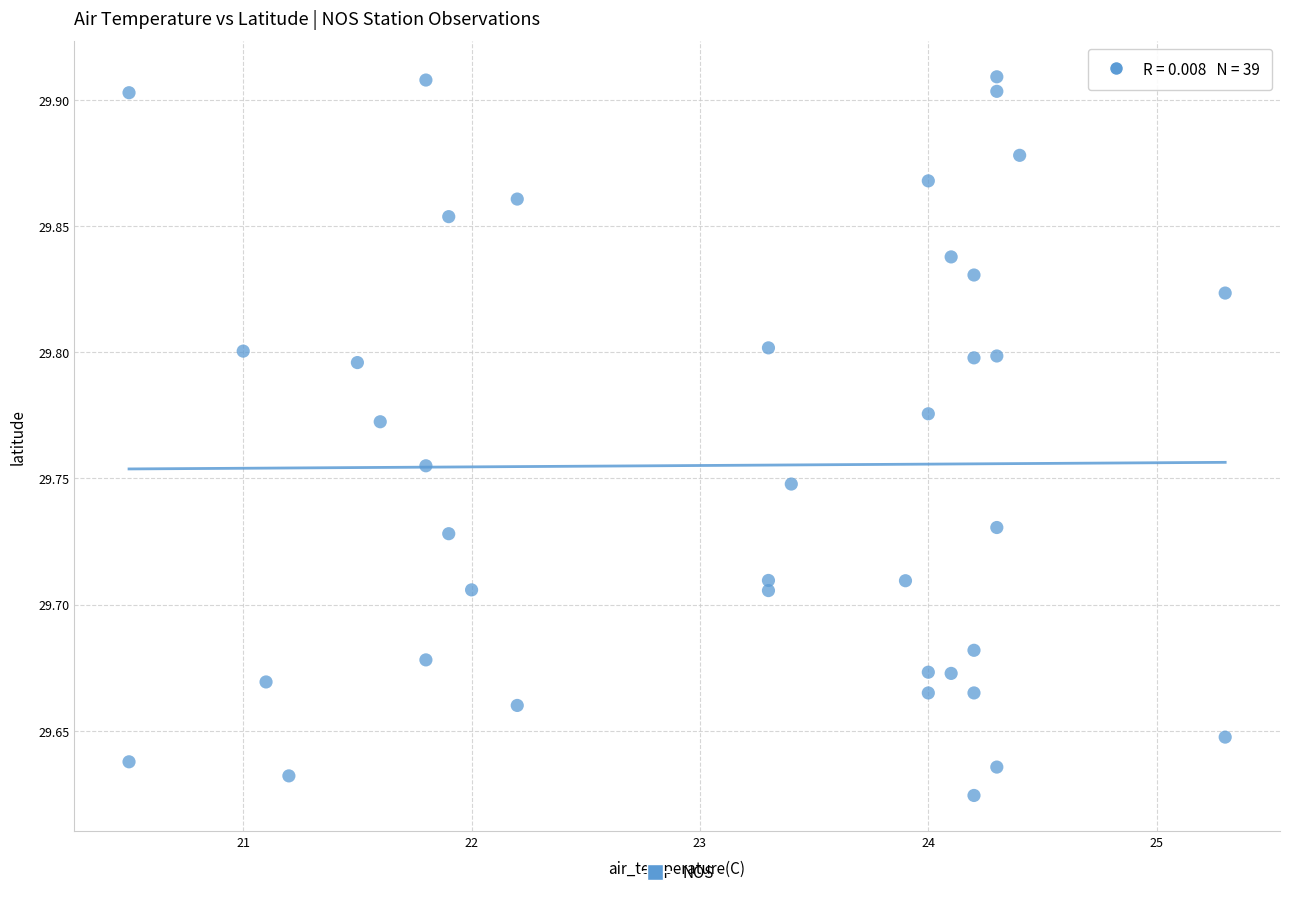

What is the range of X values (max minus min)?

4.8